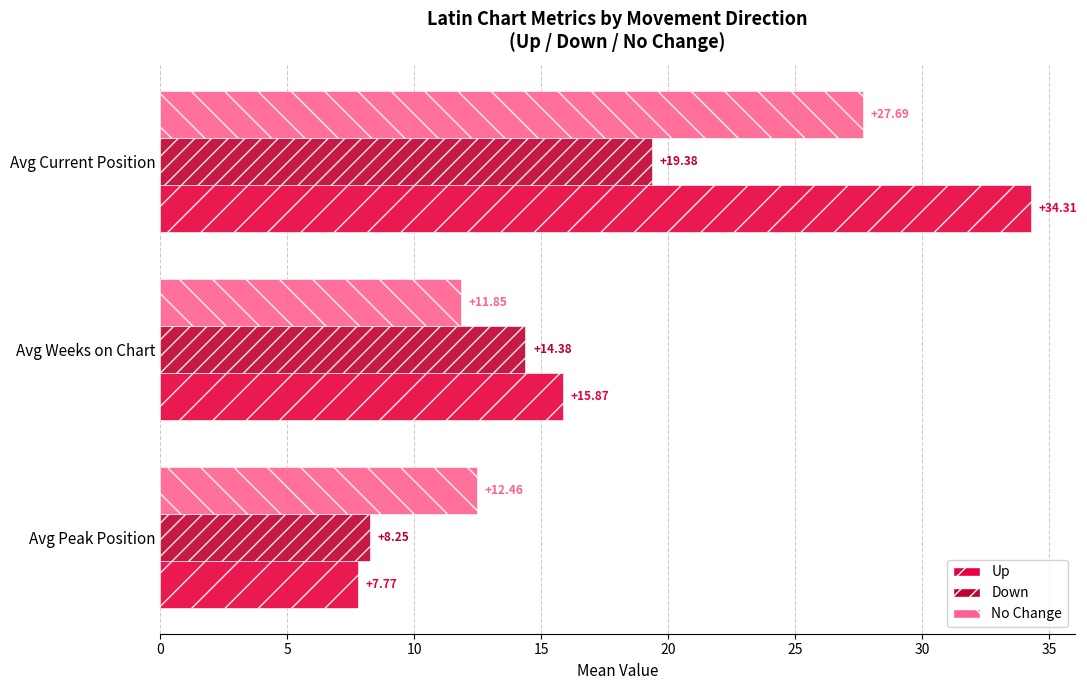

Is the value of Down at Avg Peak Position greater than the value of Up at Avg Peak Position?

Yes